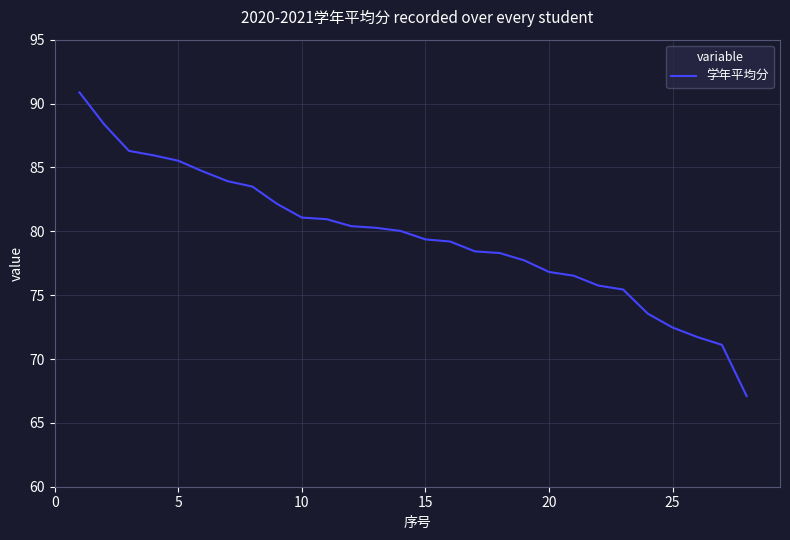

What is the maximum value shown in the chart?

90.9